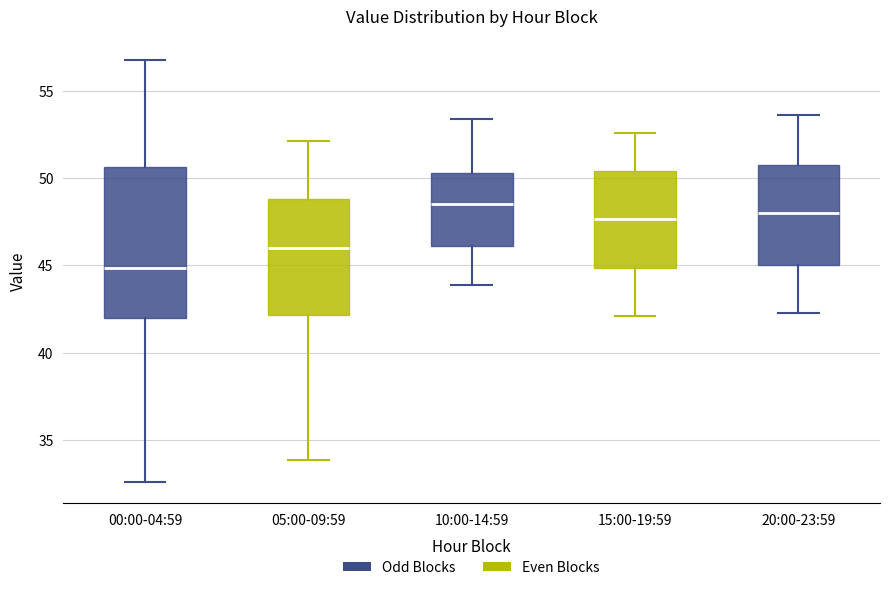

Which box is the tallest, from its lower edge to its upper edge?

00:00-04:59